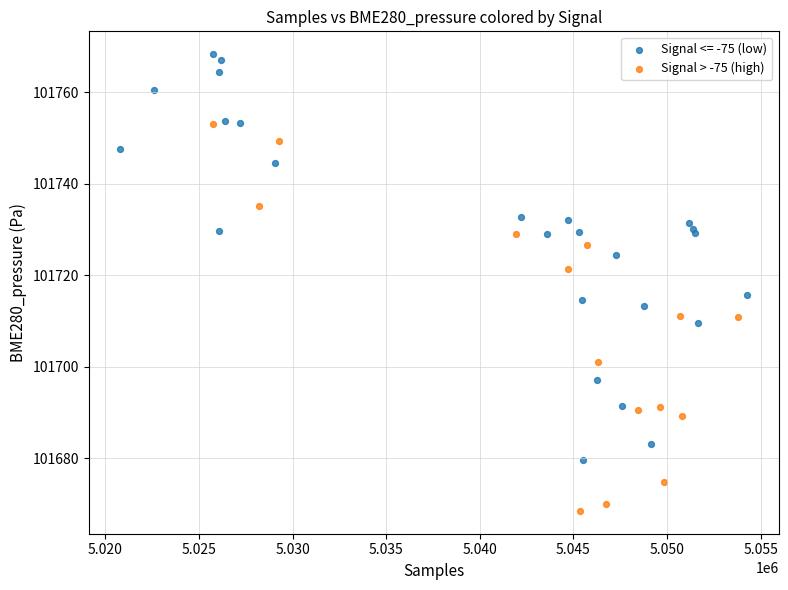

Which series contains the highest Y value?

Signal <= -75 (low)